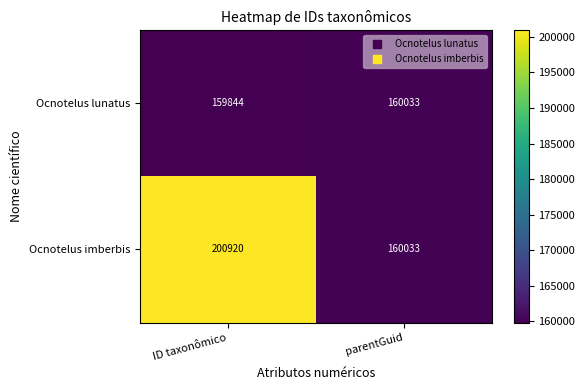

What is the greatest value displayed?

200920